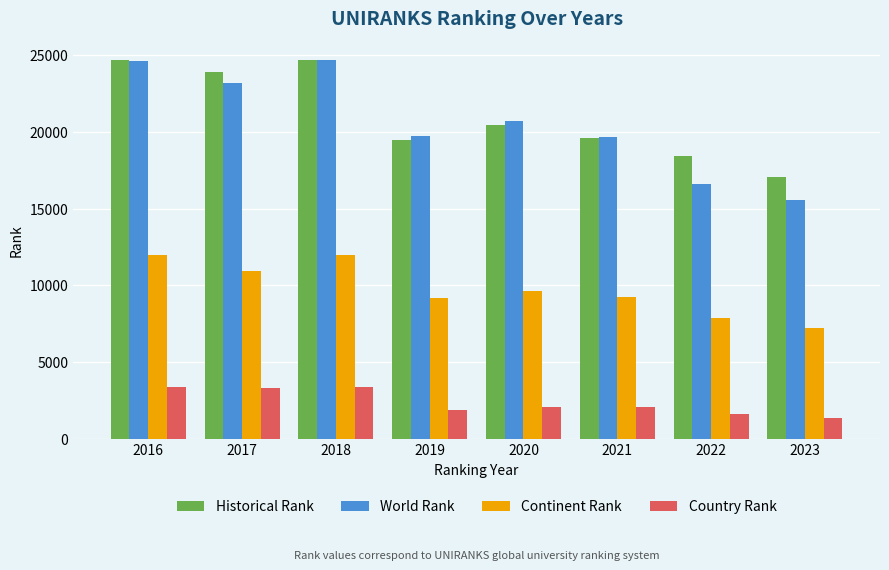

Are the bars grouped side by side (vs. stacked)?

Yes